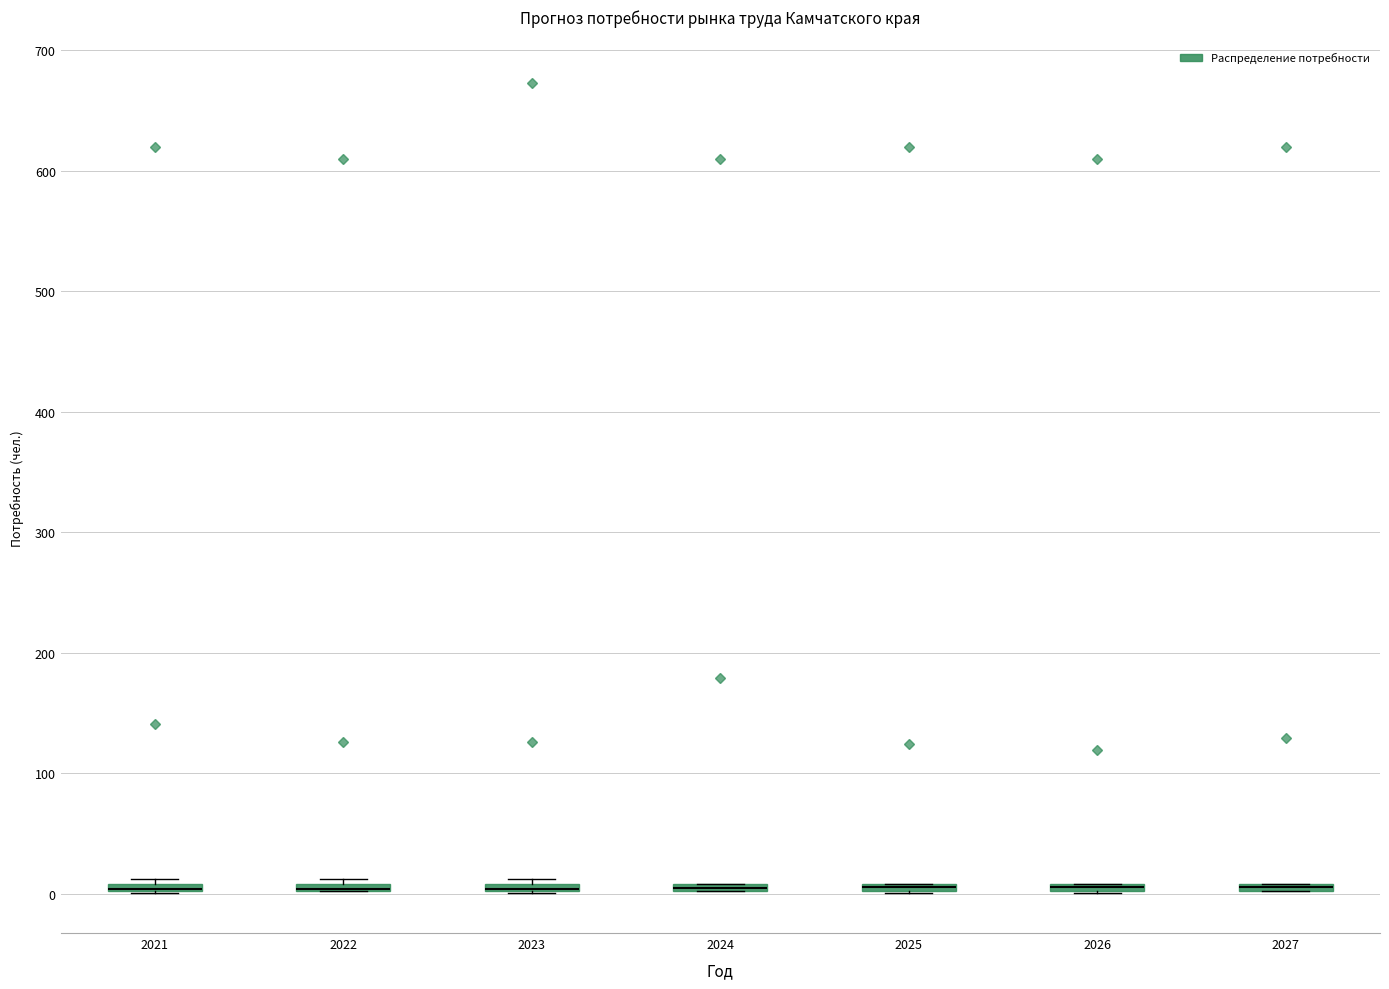

Where is the lower edge of the box at x = 2023 on the y-axis? The values are not printed on the chart, so give them approximately, as read against the axis.

0